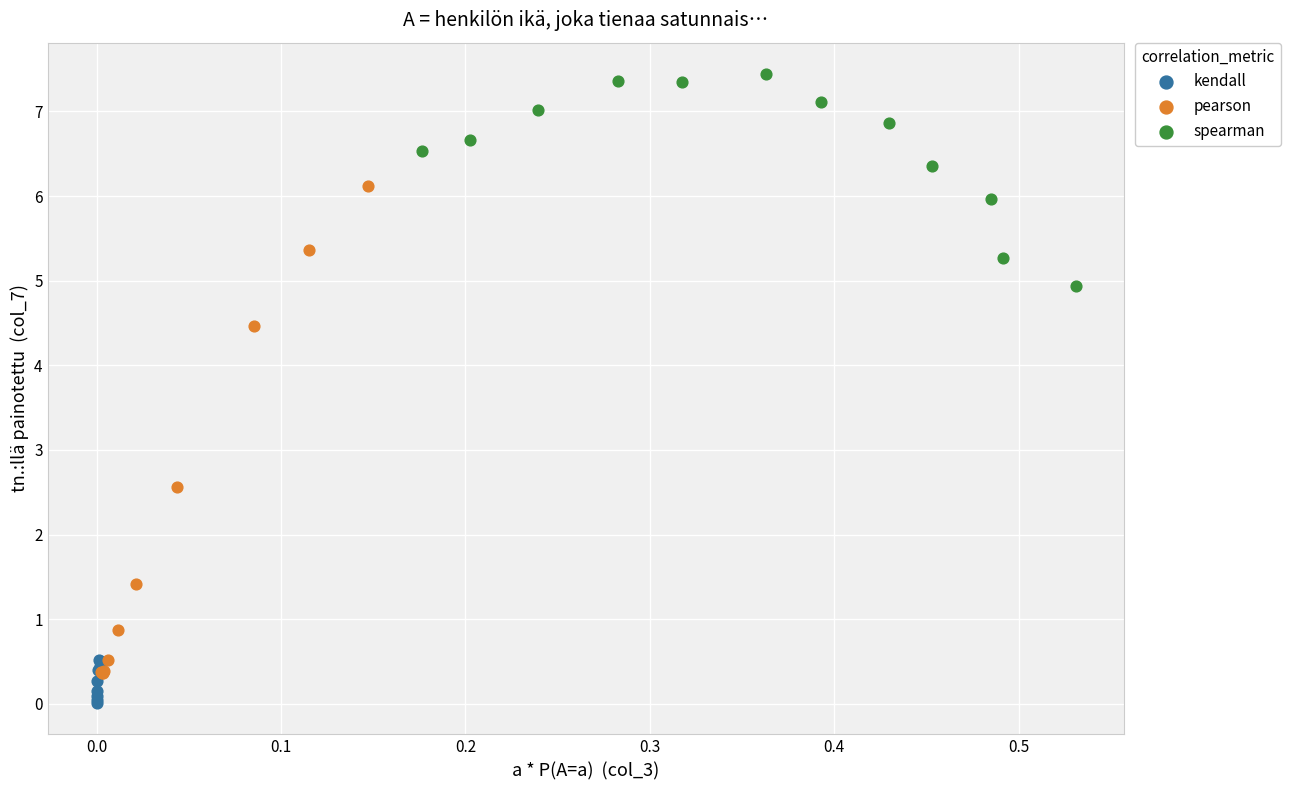

Which series reaches the maximum Y coordinate?

spearman